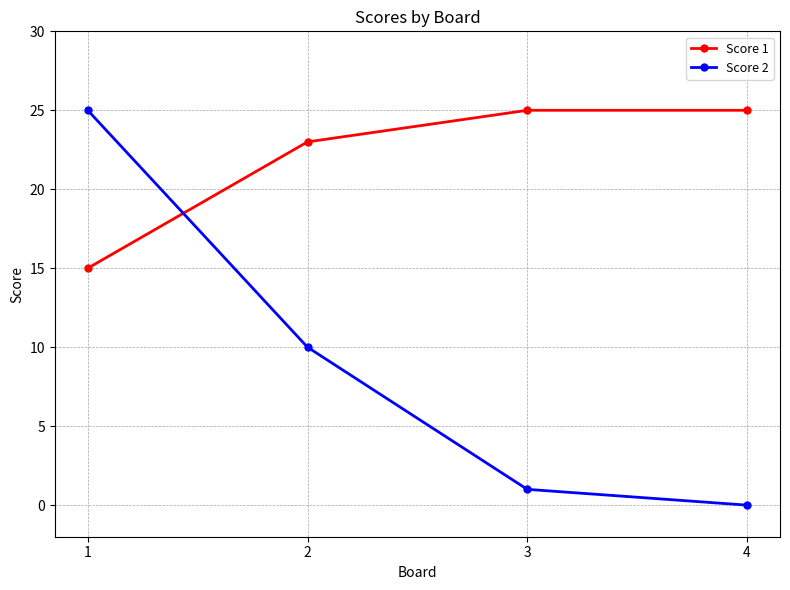

What is the average value of the Score 1 series?

22